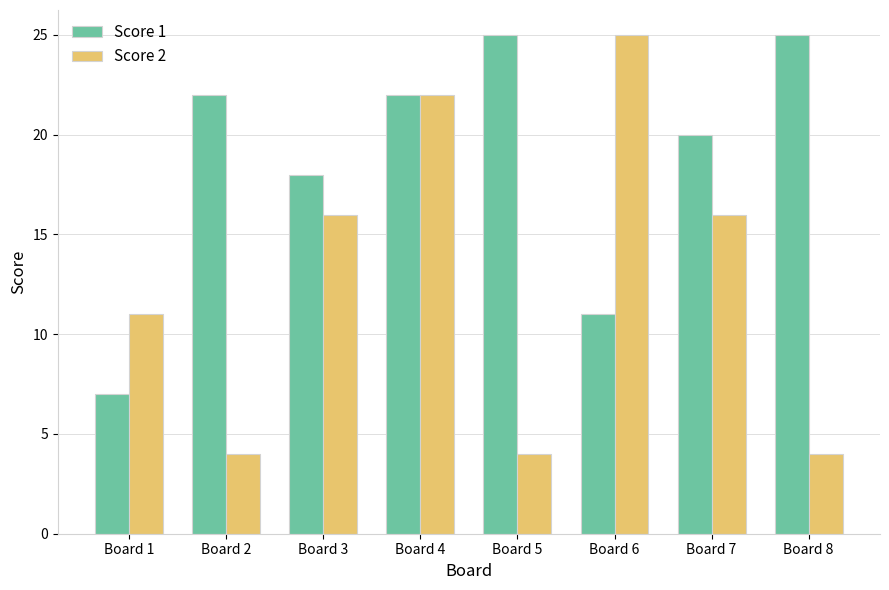

At how many categories does at least one series exceed 13?

7